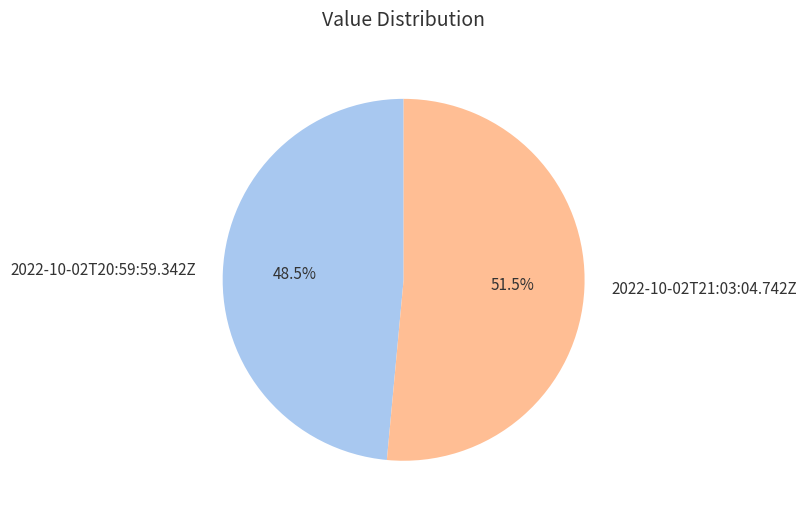

Rank the categories by value from lowest to highest.

2022-10-02T20:59:59.342Z, 2022-10-02T21:03:04.742Z